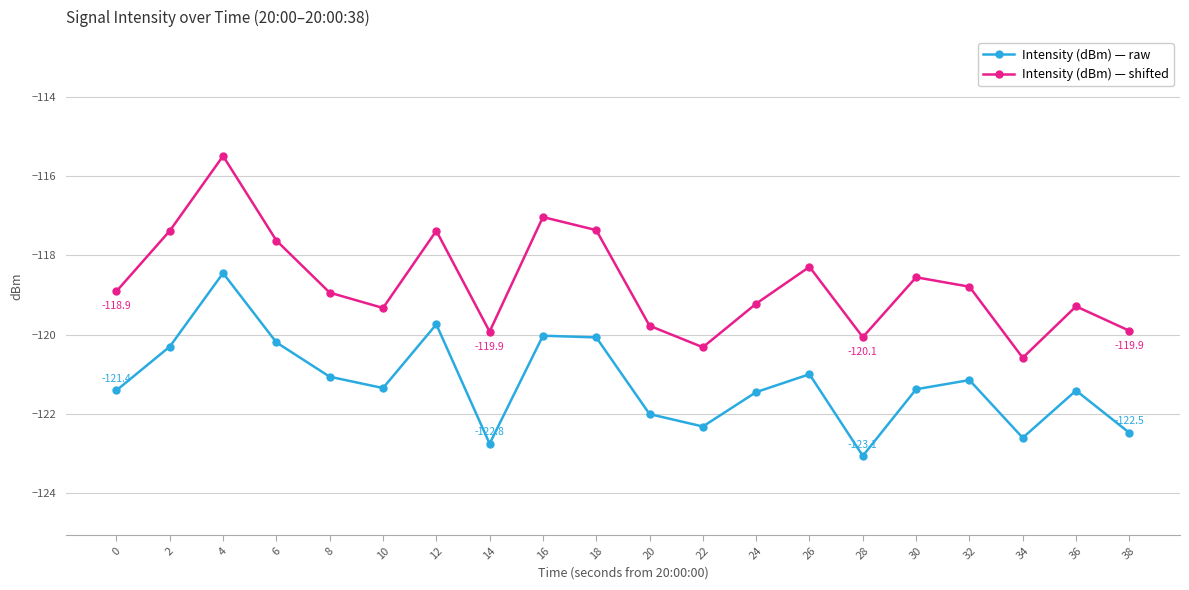

Which series changed the most between 4 and 24?

Intensity (dBm) — shifted